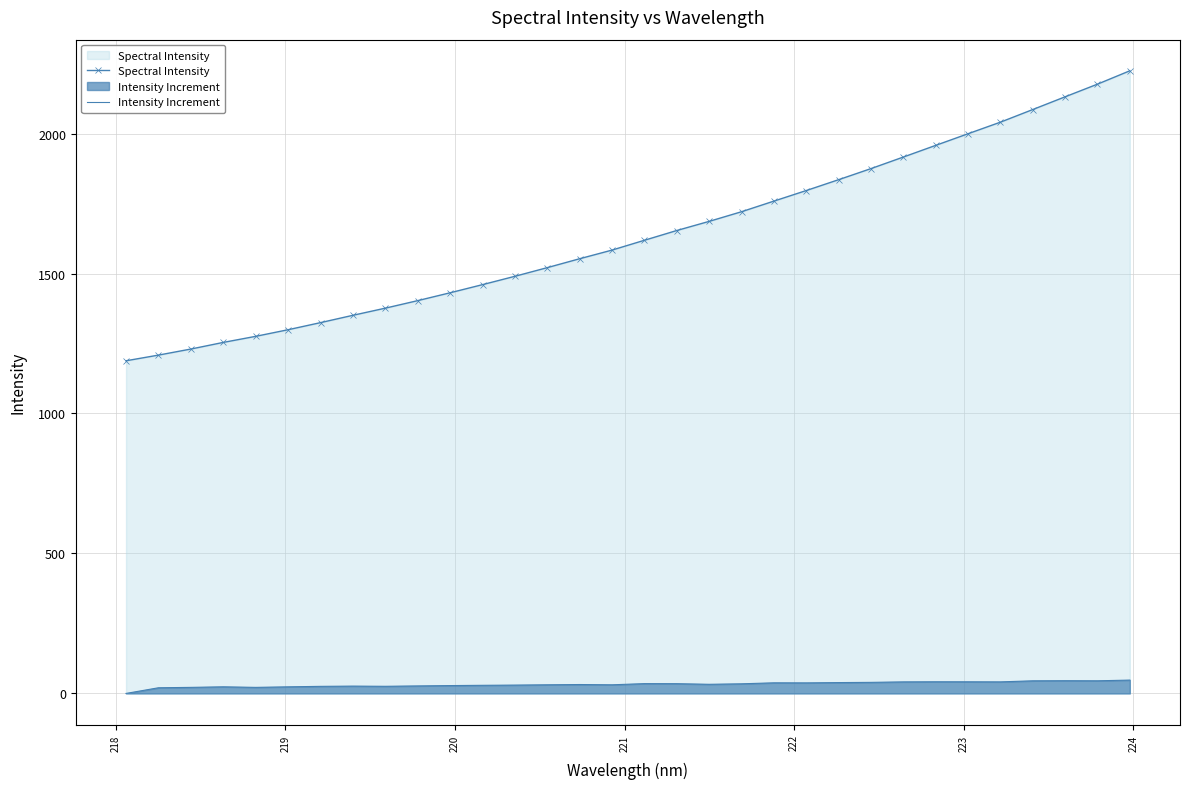

True or false: Spectral Intensity and Intensity Increment intersect in this chart.

False